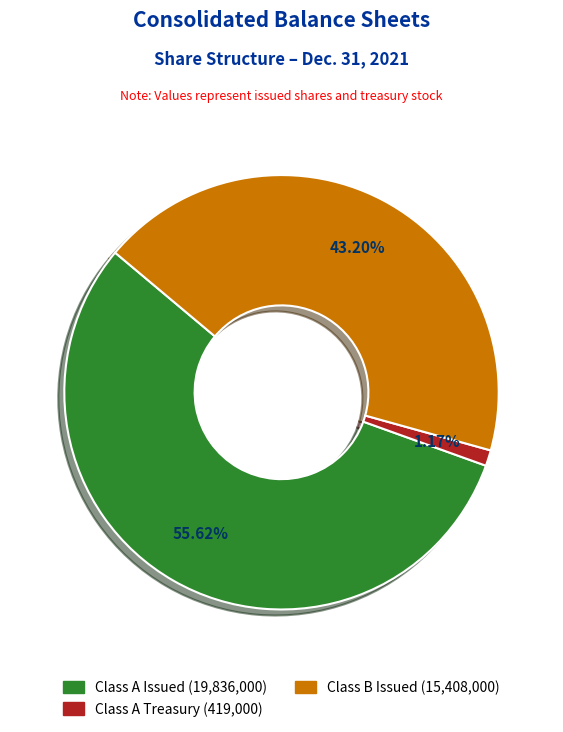

Is there a majority slice in this chart?

Yes